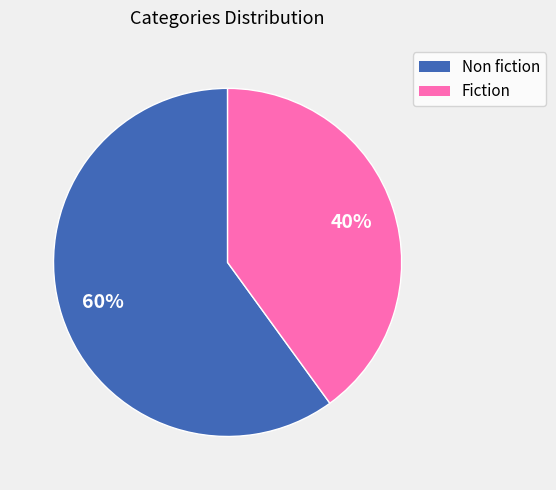

Do Non fiction and Fiction together represent more than half of the pie?

Yes